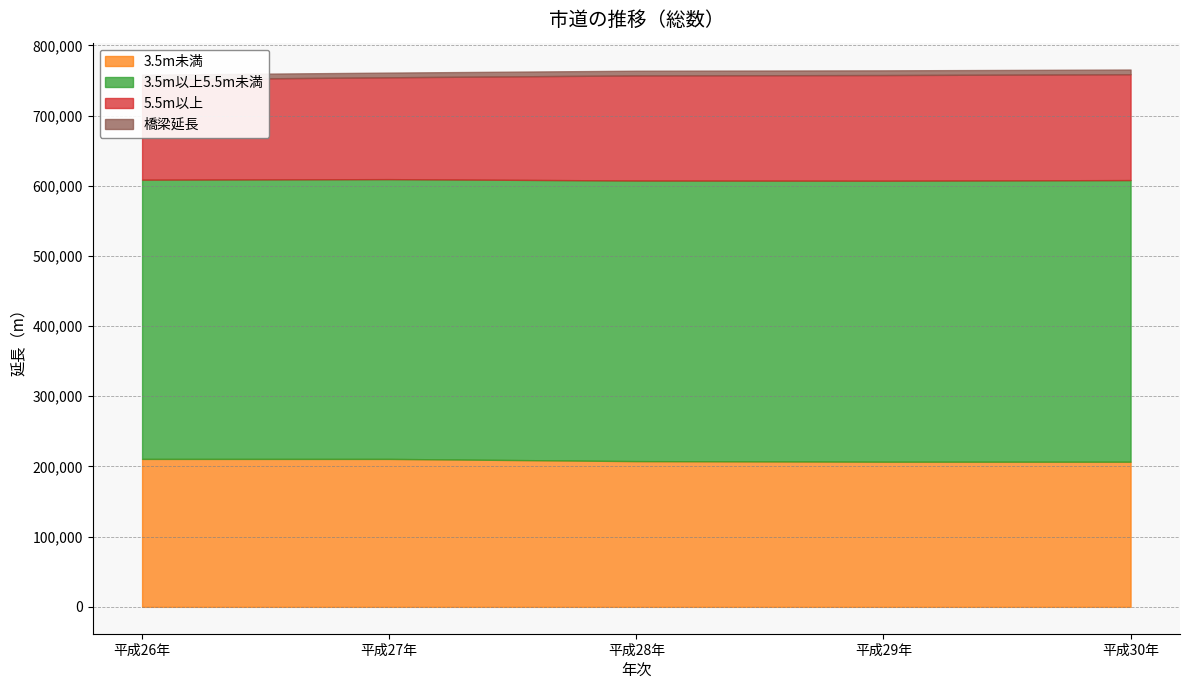

At which label does 3.5m未満 reach its peak?

平成26年